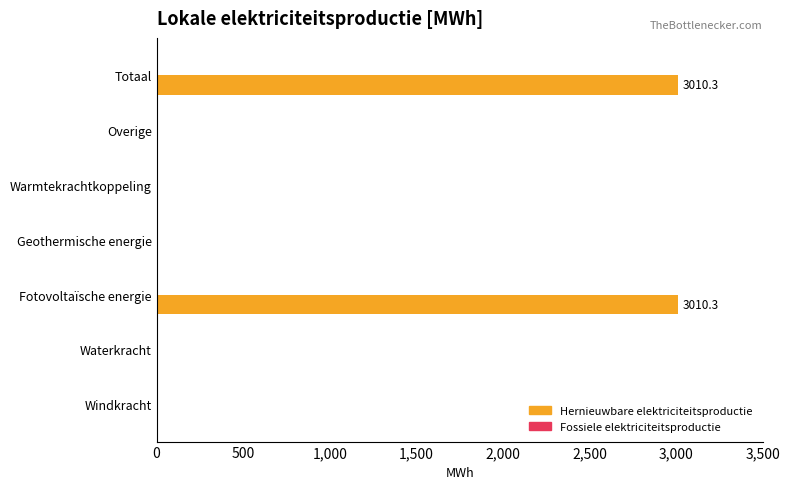

Between Fotovoltaïsche energie and Waterkracht, which is larger?

Fotovoltaïsche energie